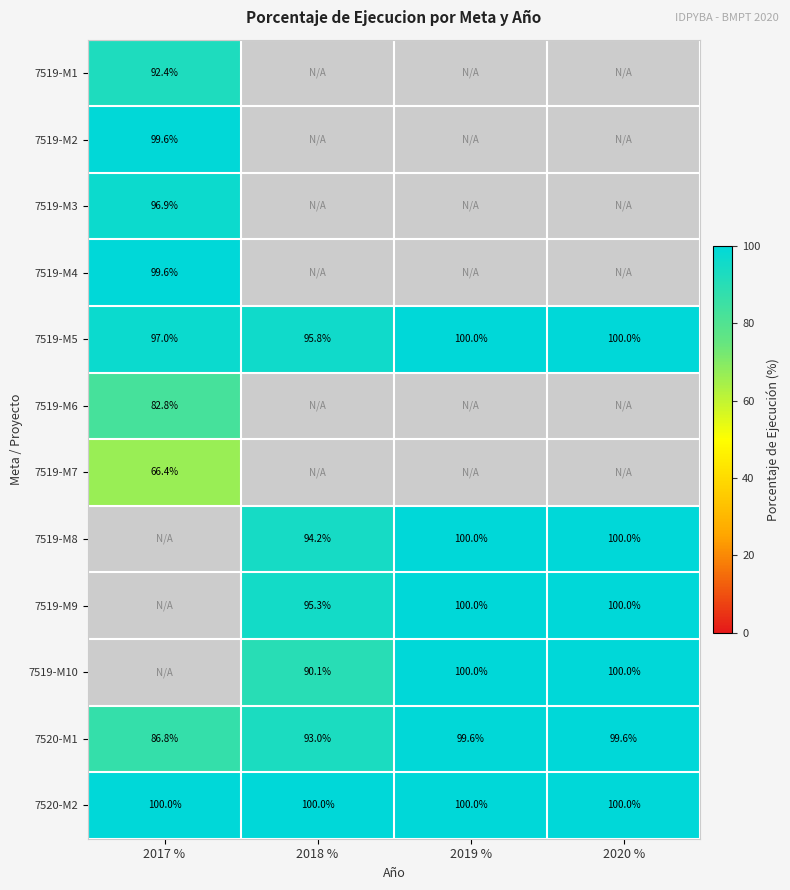

At which label is 7520-M1 closest to 93?

2018 %